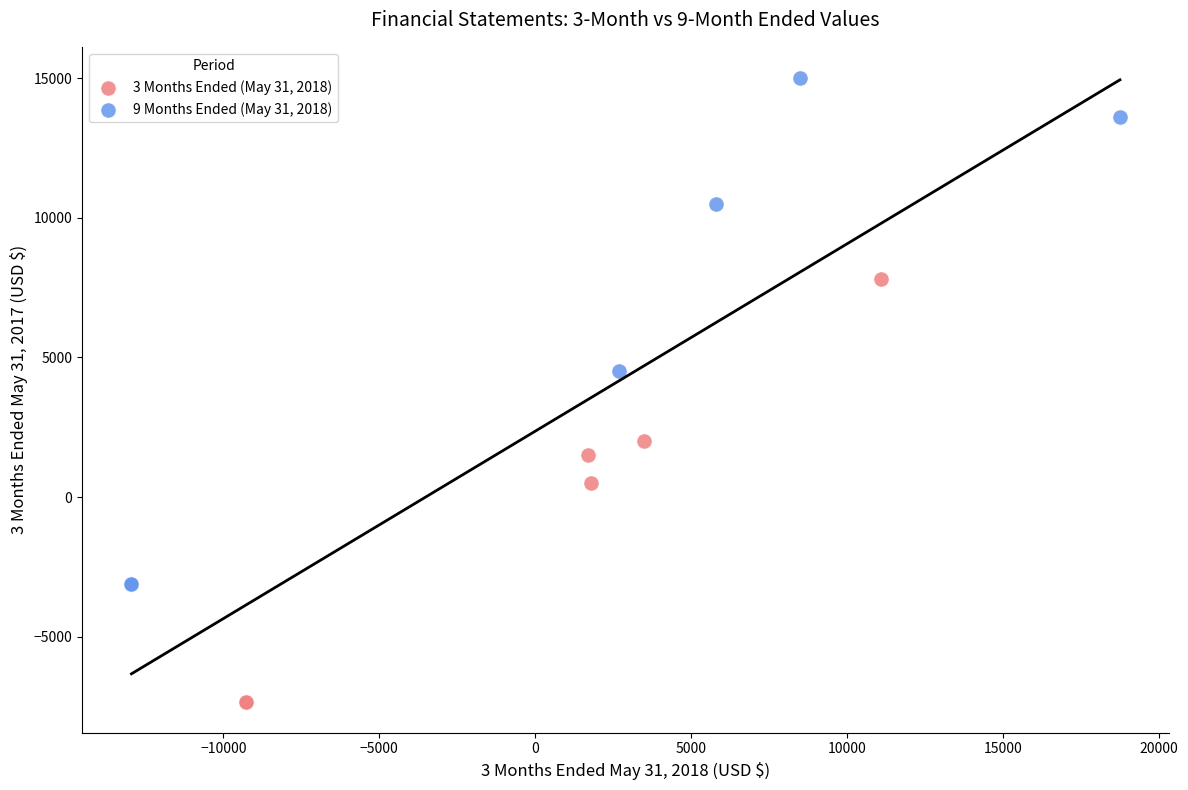

Which series has the largest Y range (max minus min)?

9 Months Ended (May 31, 2018)